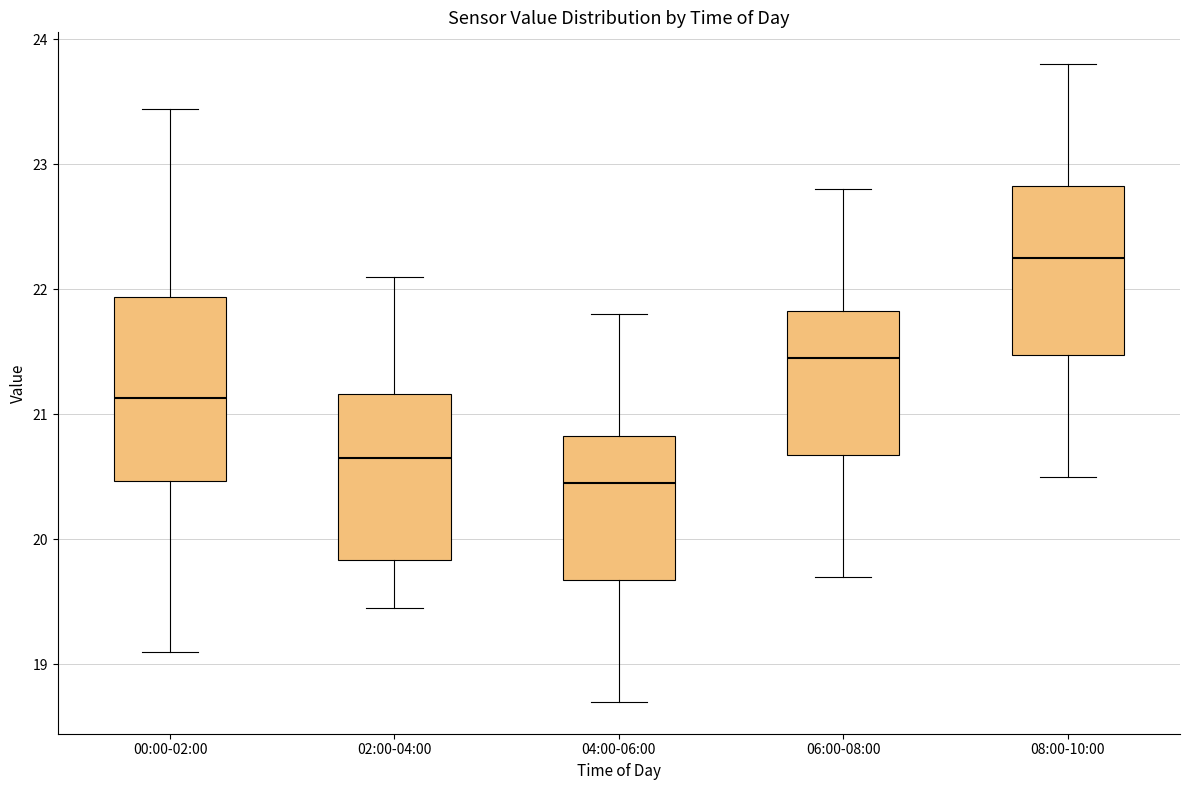

Which box's median line is the lowest?

04:00-06:00